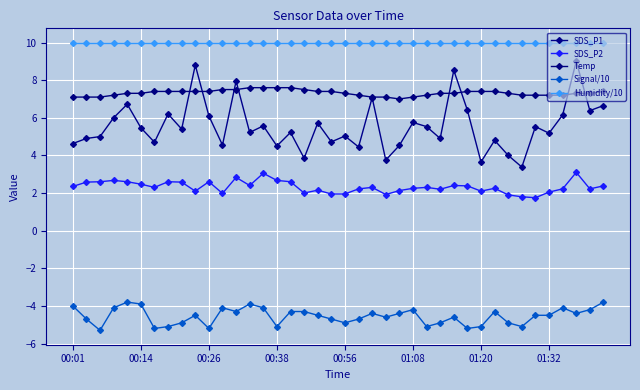

Which series has the largest total across all categories?

Humidity/10